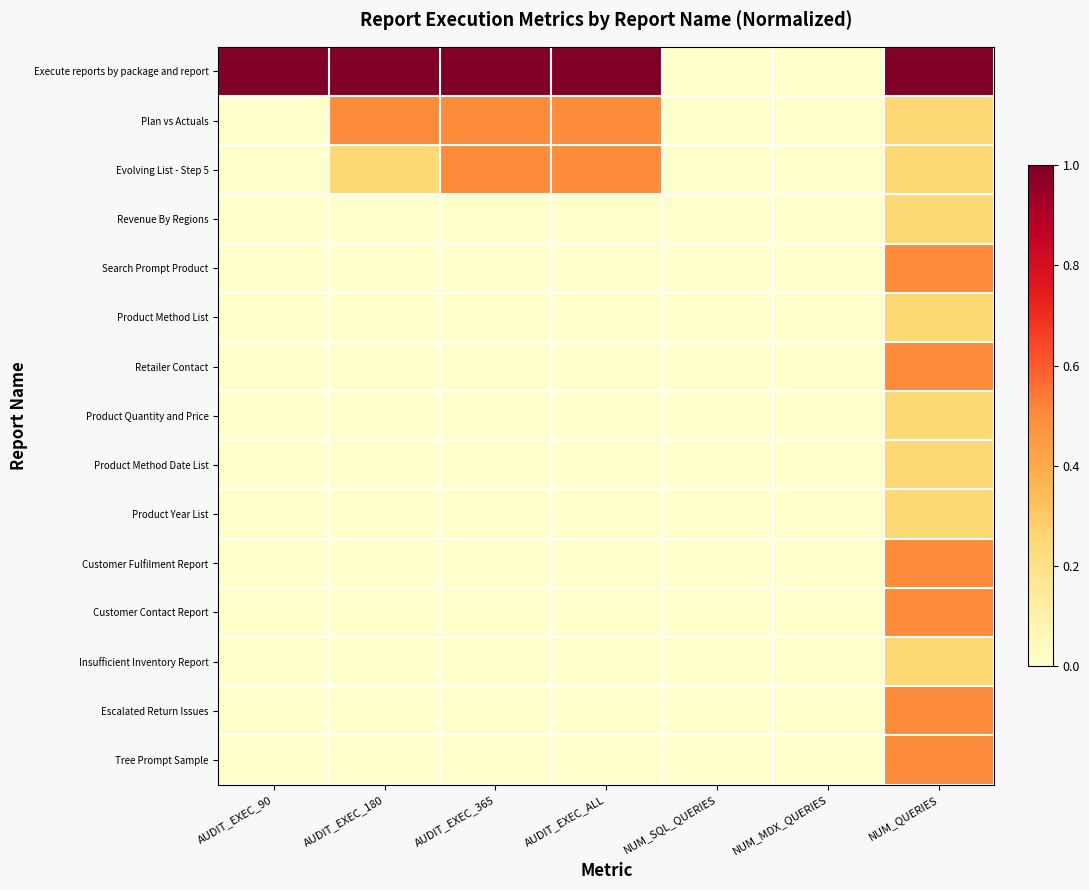

Which series has the widest spread of values?

Execute reports by package and report